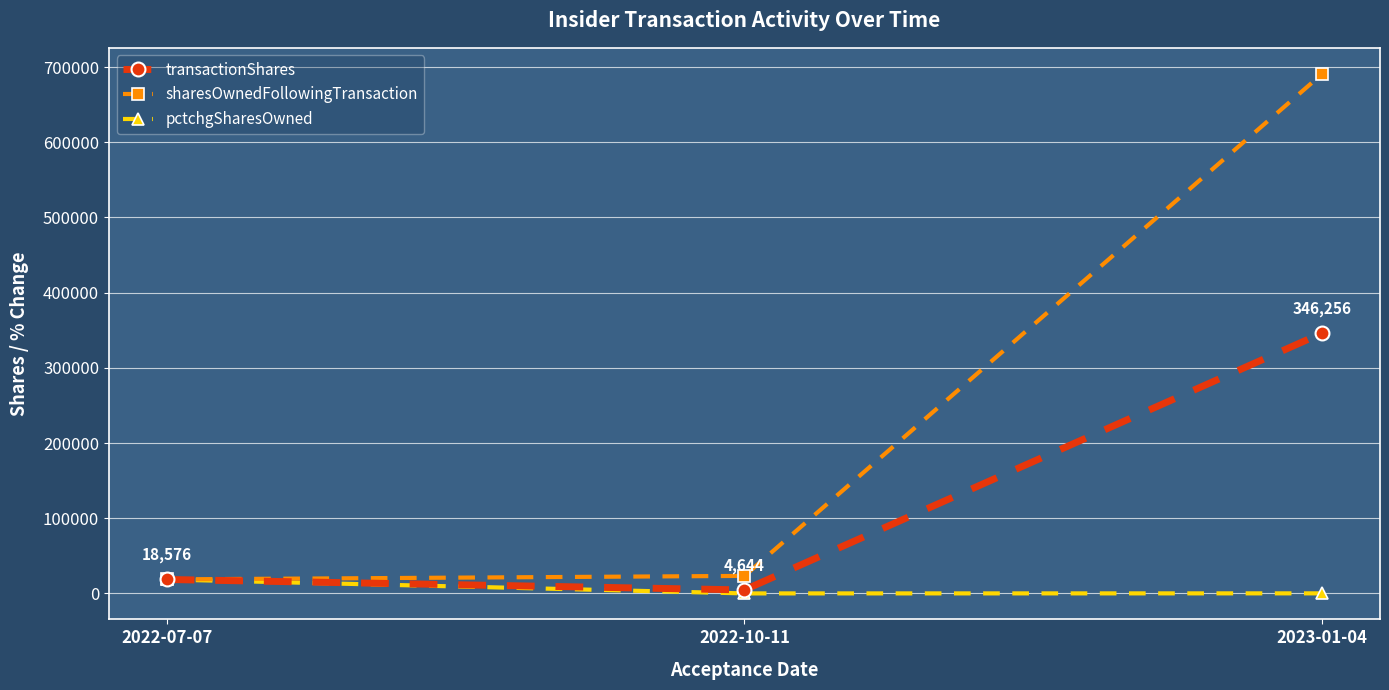

Rank the series by their average value, from lowest to highest.

pctchgSharesOwned, transactionShares, sharesOwnedFollowingTransaction